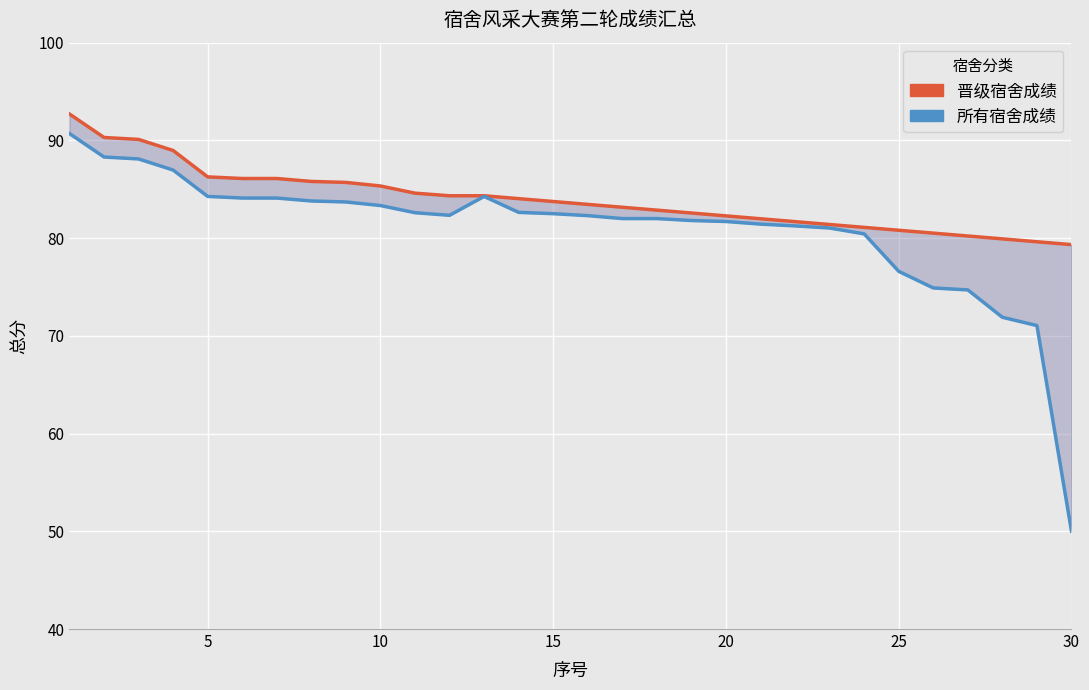

How many data points does each series have?

30